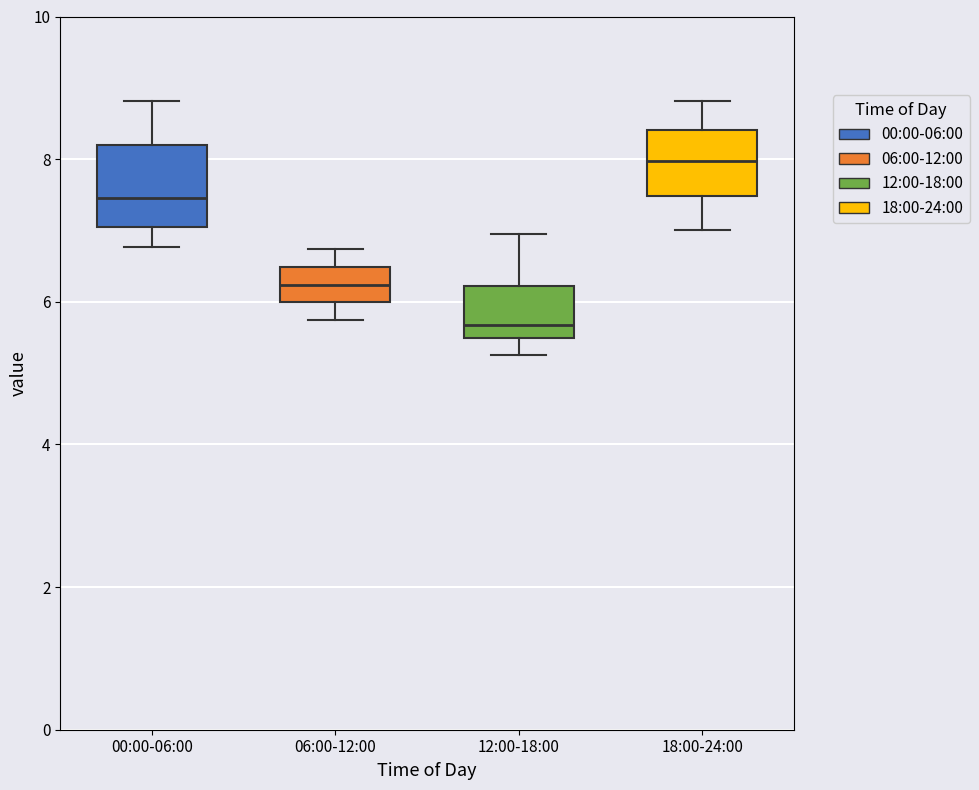

Which box's median line is the lowest?

12:00-18:00